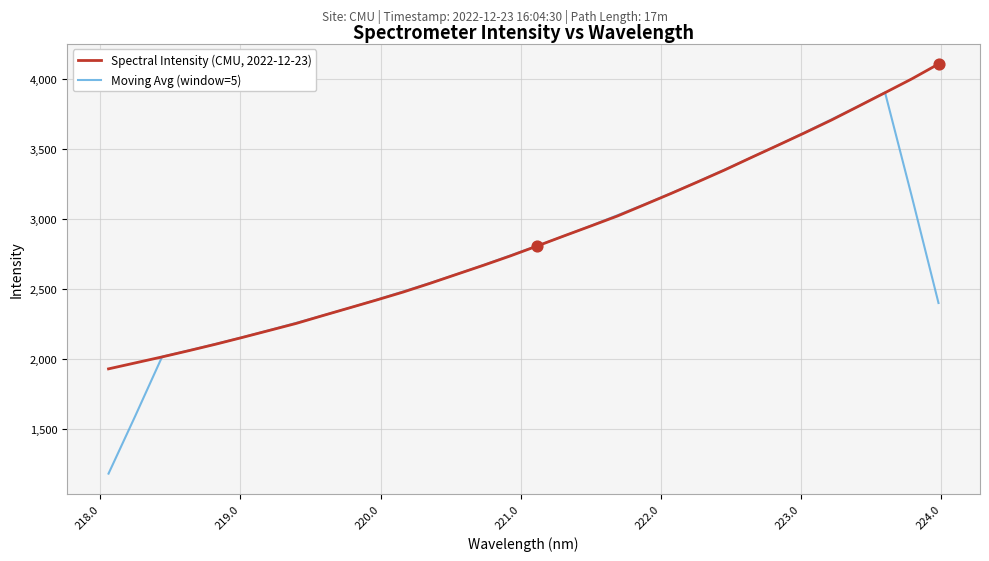

Which series has the largest range (max minus min)?

Moving Avg (window=5)